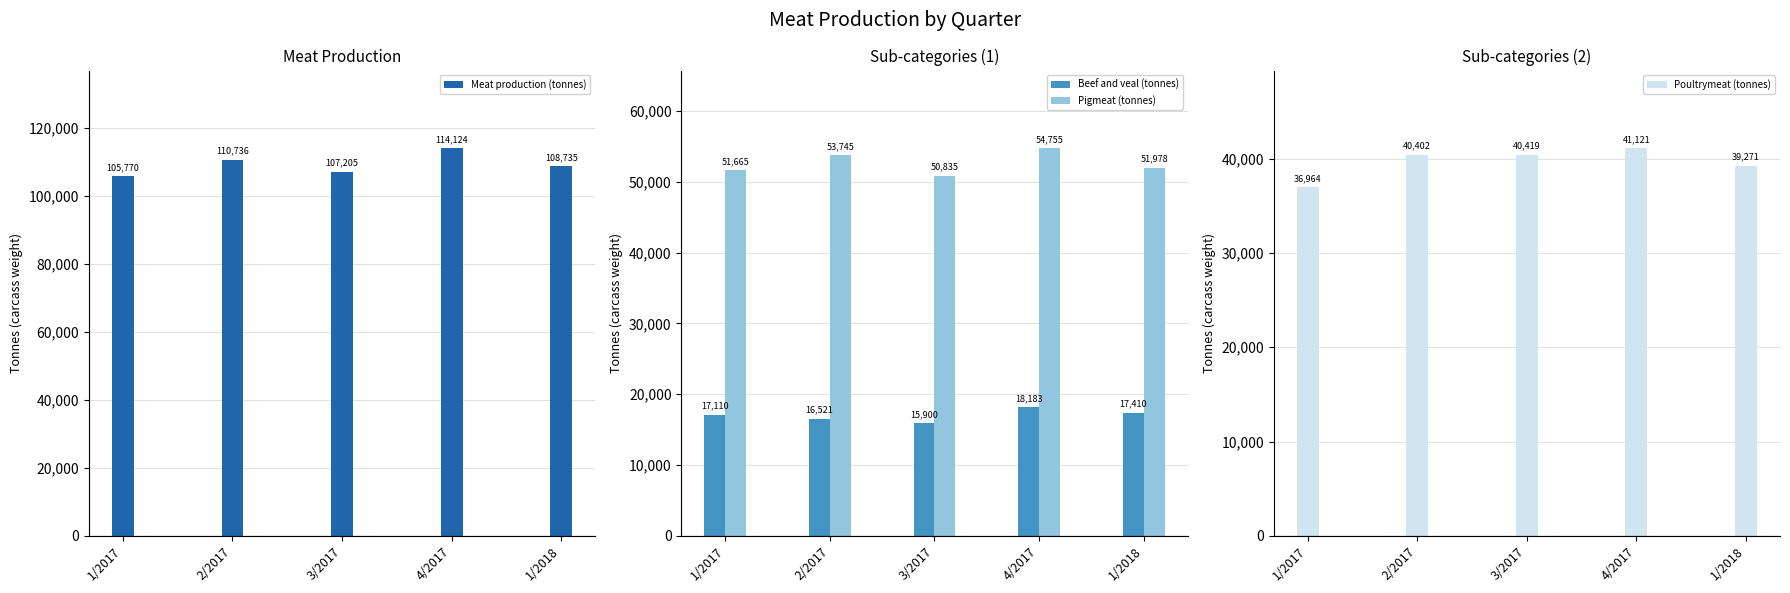

How many groups of bars are there?

5